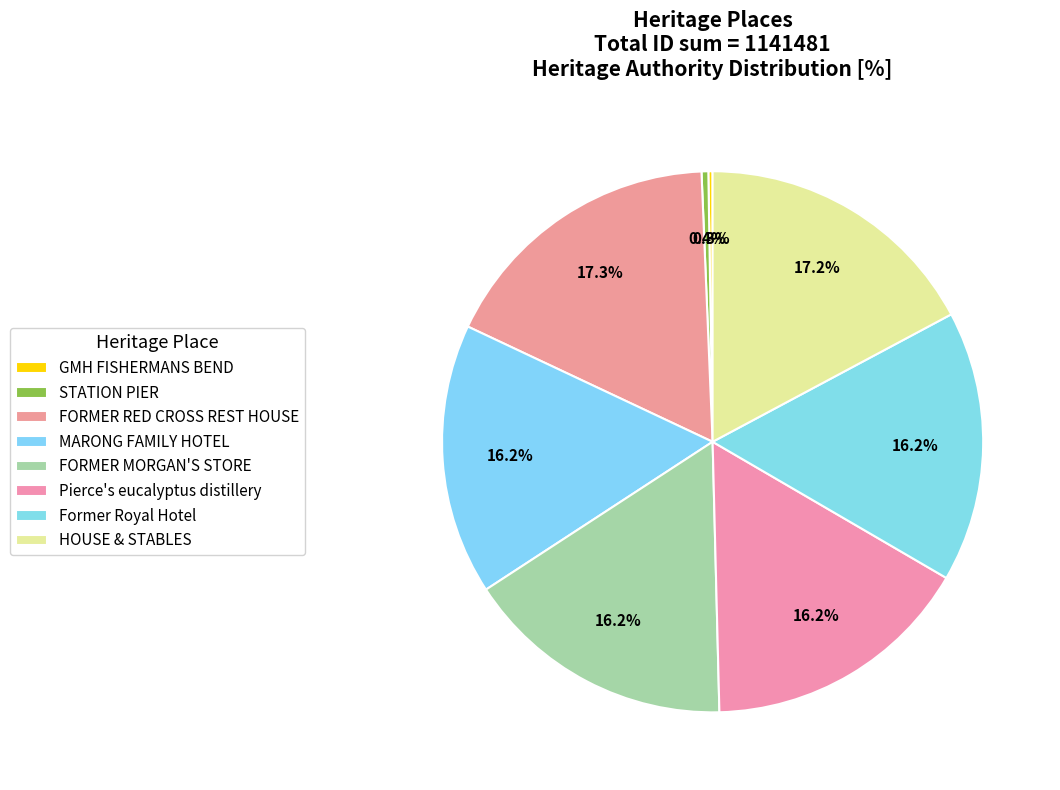

What is the change in value from GMH FISHERMANS BEND to FORMER MORGAN'S STORE?

+182062